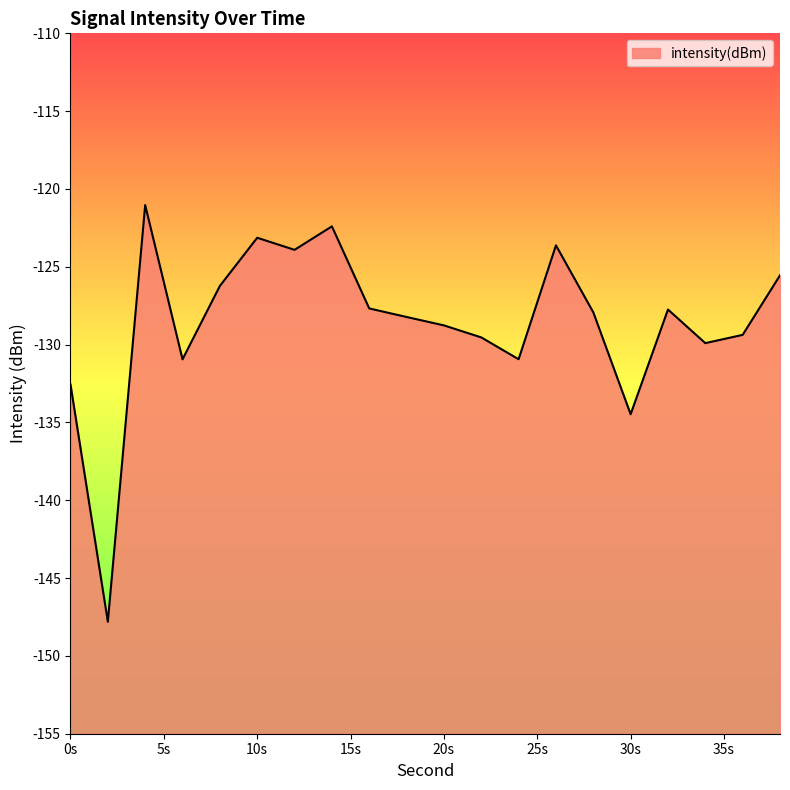

What is the difference between the maximum and minimum values?

26.8